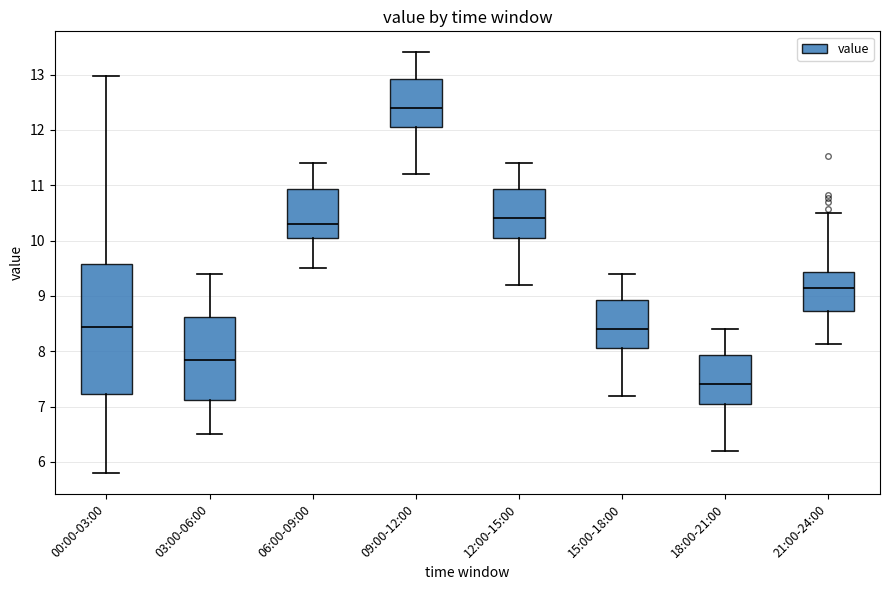

Where does the lower whisker of the box for 06:00-09:00 end on the y-axis? The values are not printed on the chart, so give them approximately, as read against the axis.

9.5